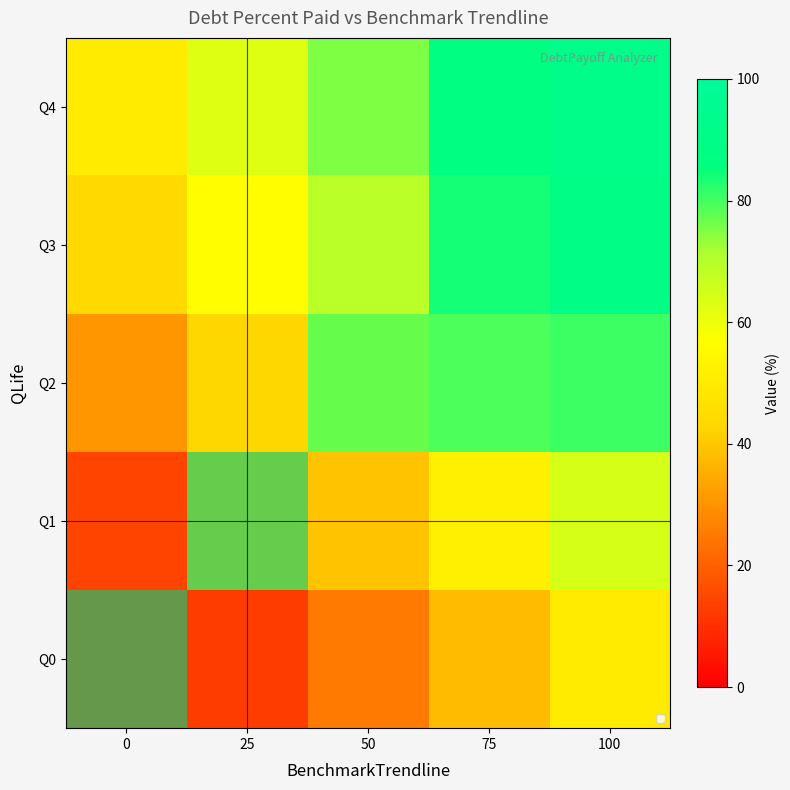

What is the greatest value displayed?

100.0